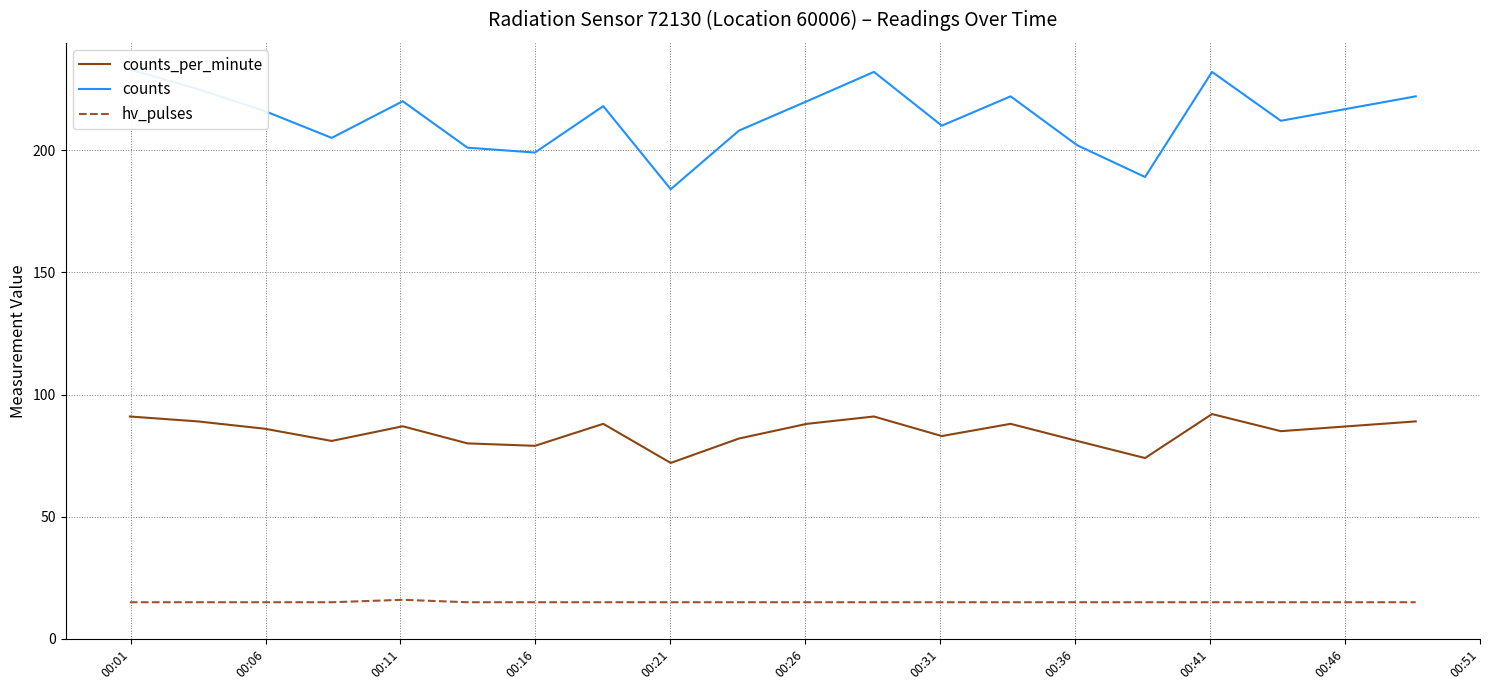

What is the lowest value of the hv_pulses series?

15